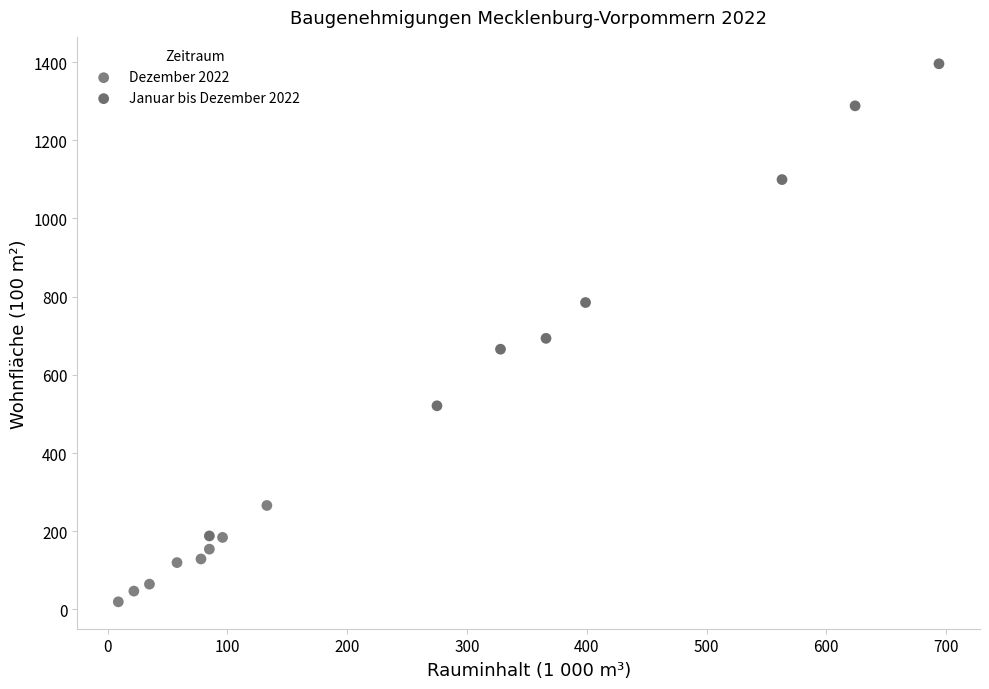

Which series has the largest Y range (max minus min)?

Januar bis Dezember 2022